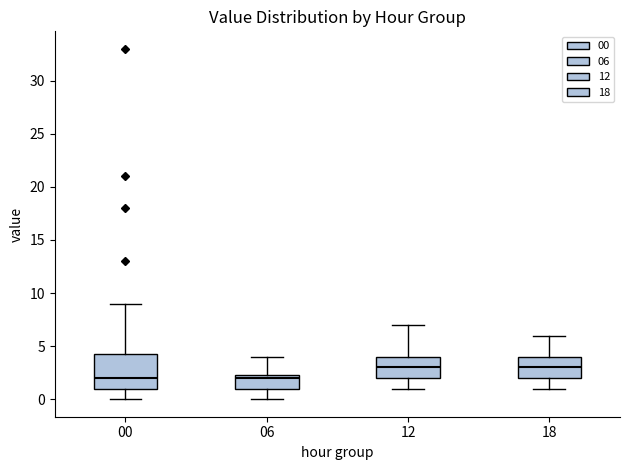

Reading left to right, transcribe this box plot: for each box, give where its median line is, the range the box spans, and where its two whiskers end, as read against the y-axis. The values are not printed on the chart, so give them approximately, as read against the axis.

00: median 2.0, box 1.0 to 4.5, whiskers 0.0 to 9.0
06: median 2.0, box 1.0 to 2.5, whiskers 0.0 to 4.0
12: median 3.0, box 2.0 to 4.0, whiskers 1.0 to 7.0
18: median 3.0, box 2.0 to 4.0, whiskers 1.0 to 6.0